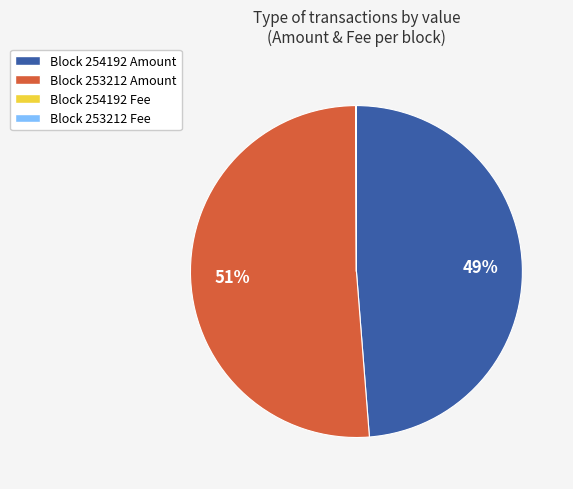

Is there any slice that represents more than half of the pie?

Yes